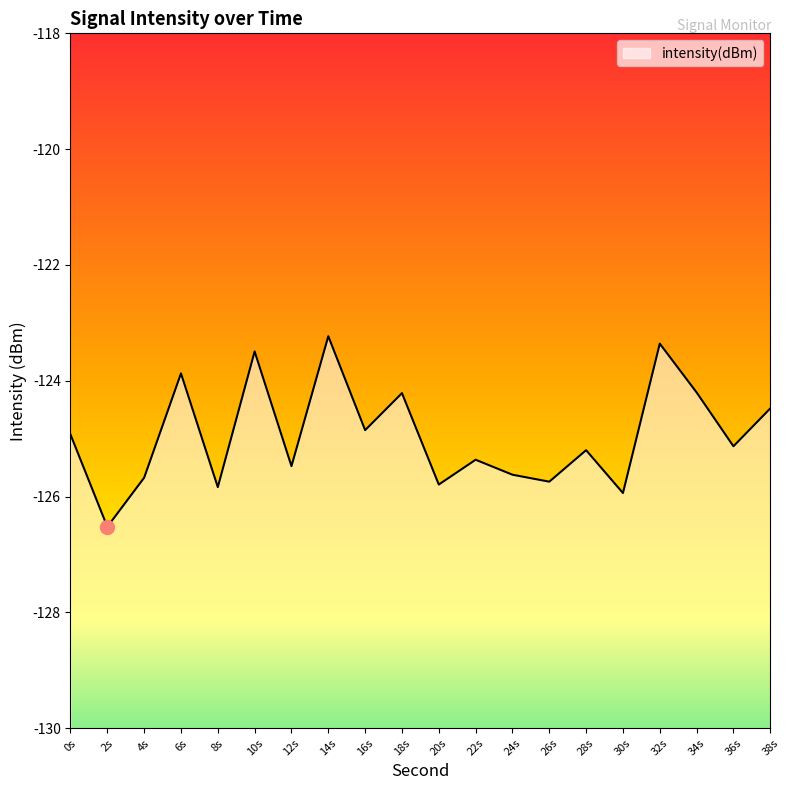

What is the difference between the maximum and second lowest values?

2.7